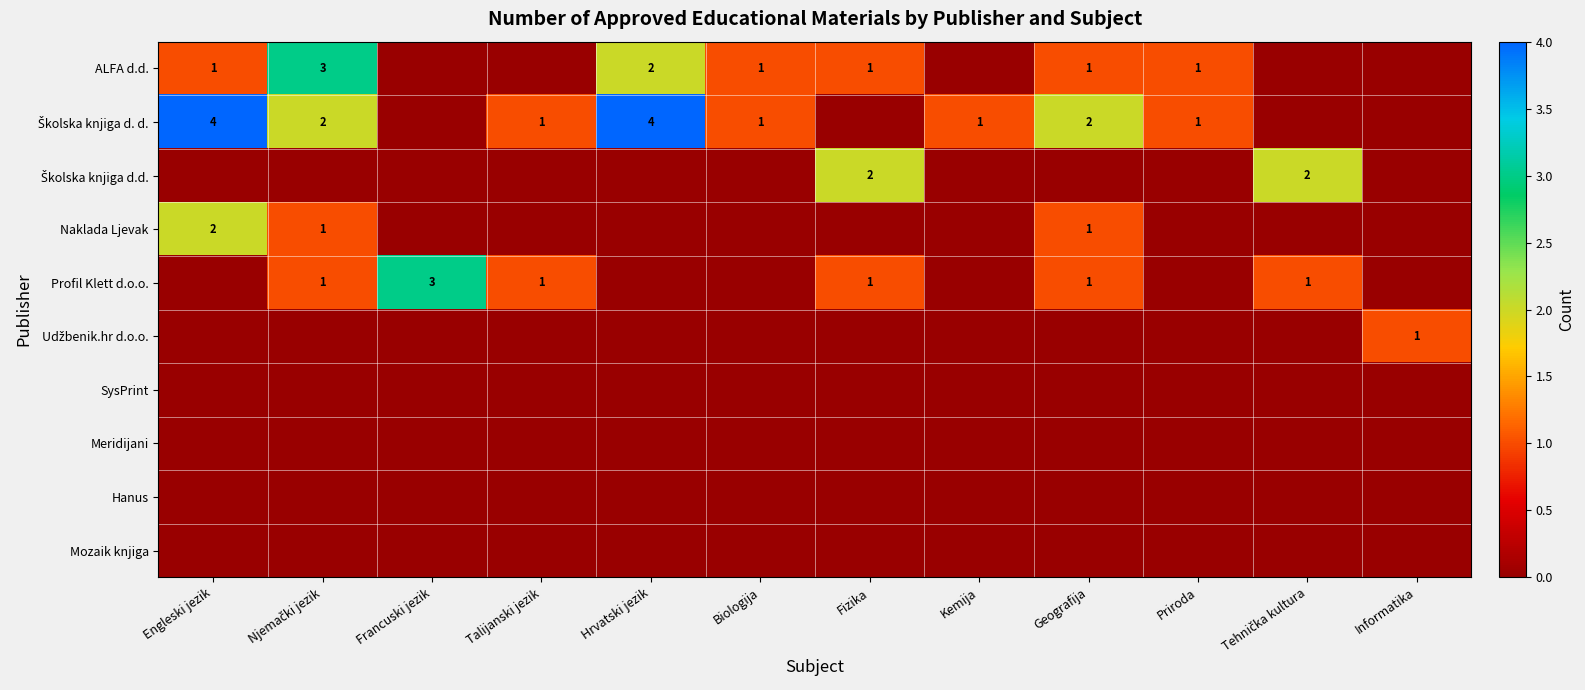

Which category has the highest value across all series?

Engleski jezik